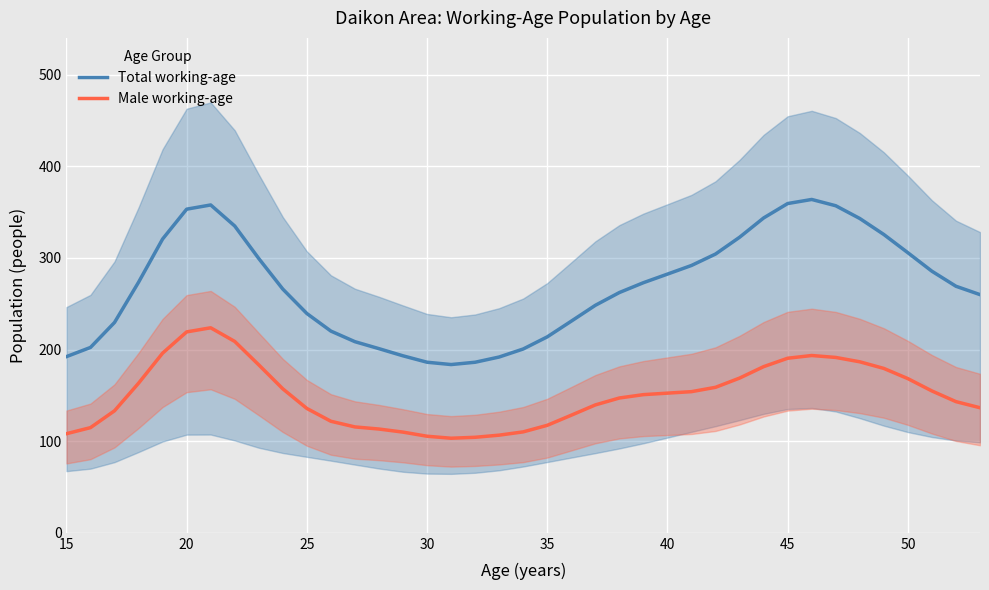

What is the highest value of the Male working-age series?

223.8